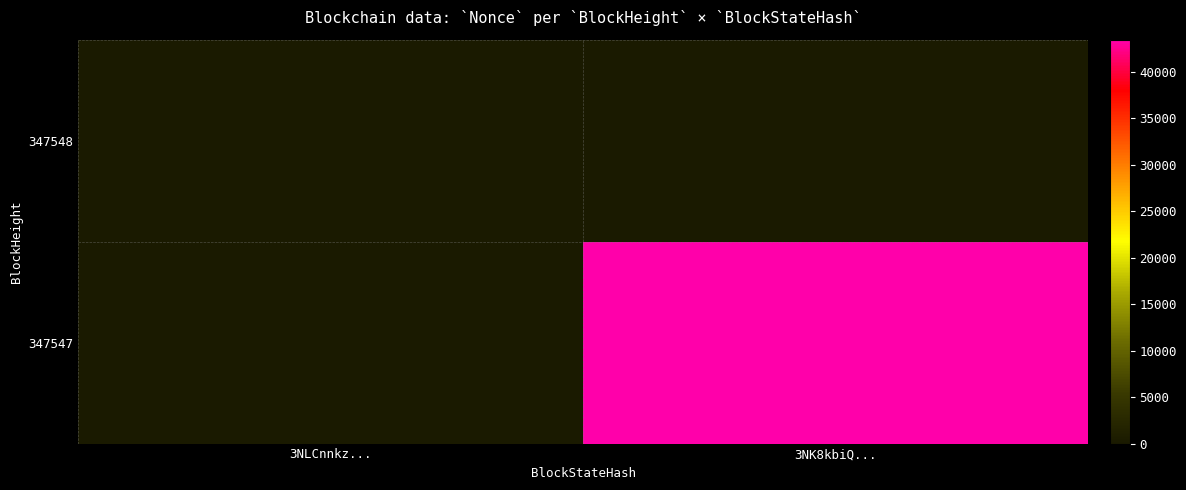

What is the maximum value shown in the chart?

43455